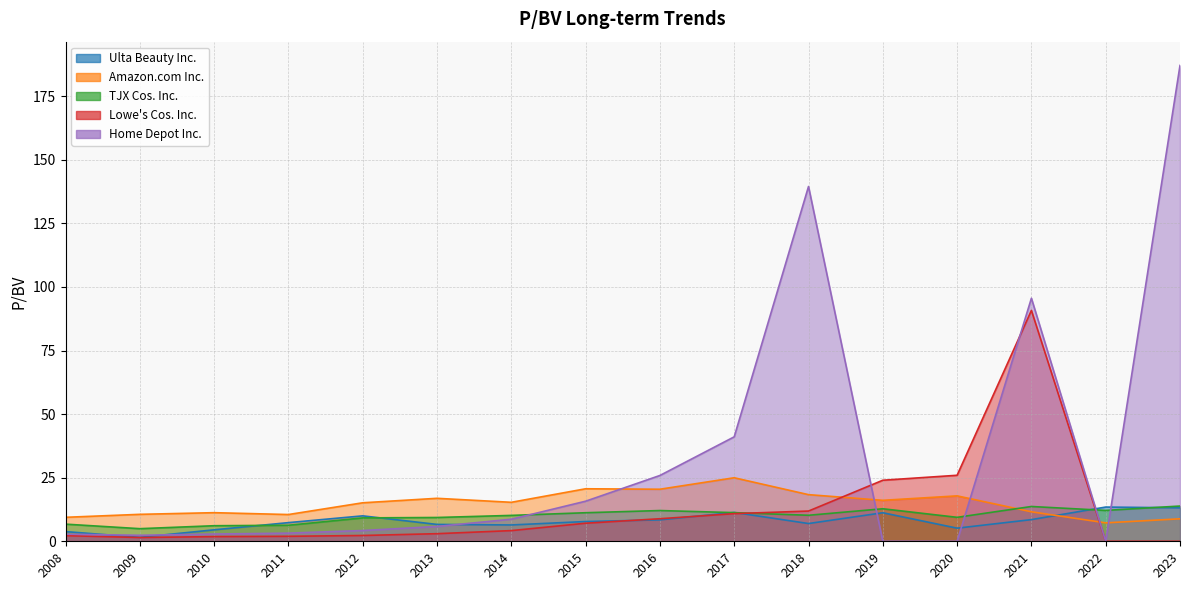

How many distinct data groups are displayed?

5